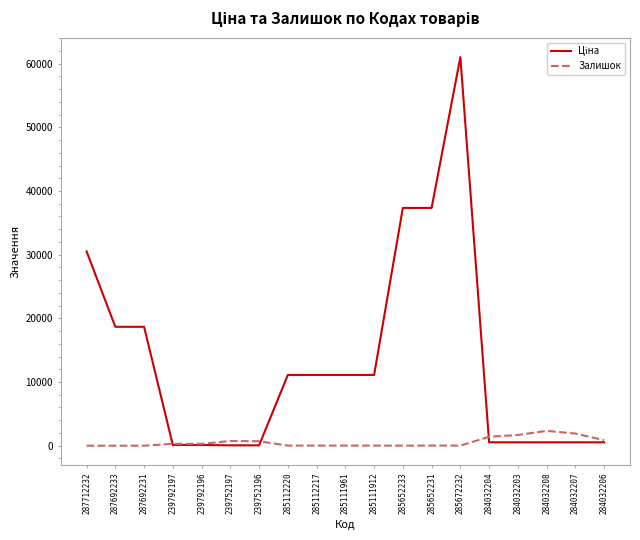

Which category has the highest value across all series?

285672232